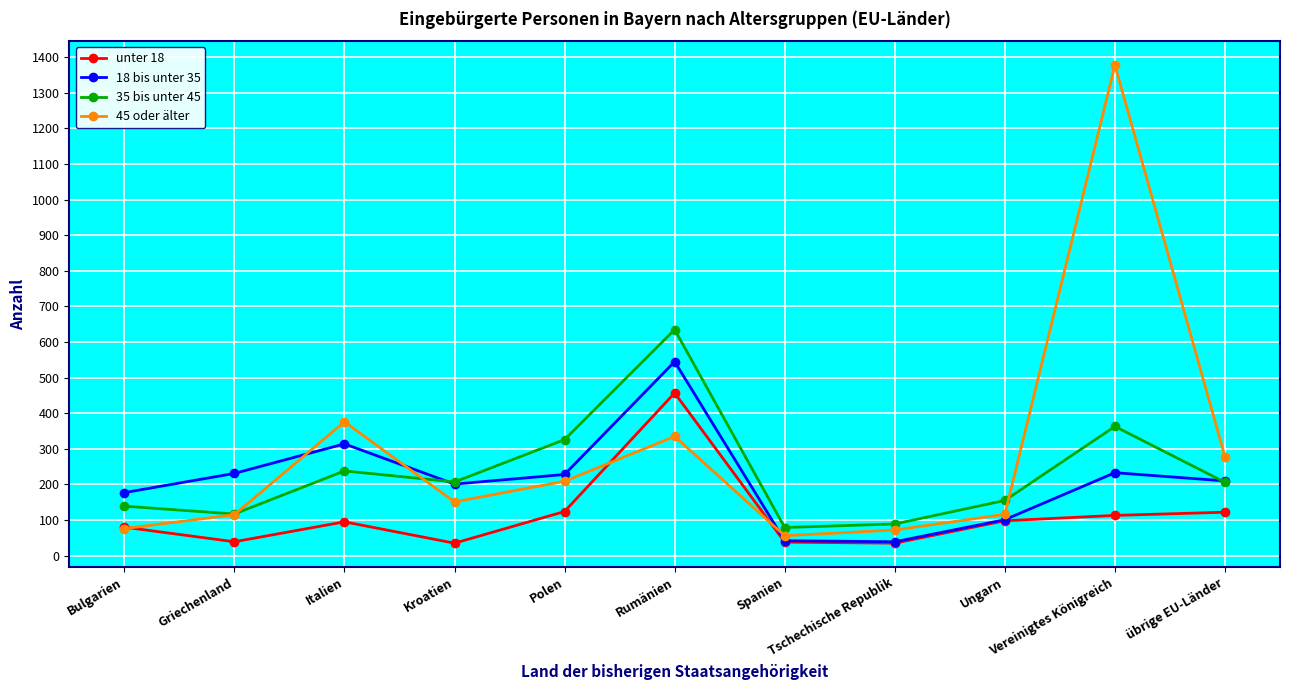

In 18 bis unter 35, how many points are lower than both neighbors (excluding endpoints)?

2